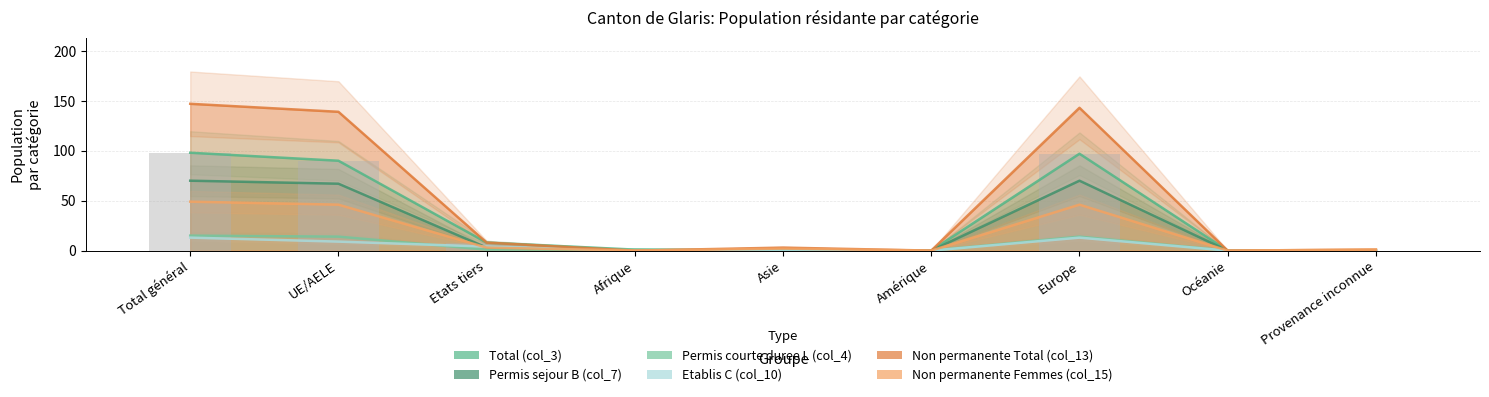

The value of Non permanente Femmes (col_15) at Amérique is -16. True or false?

False